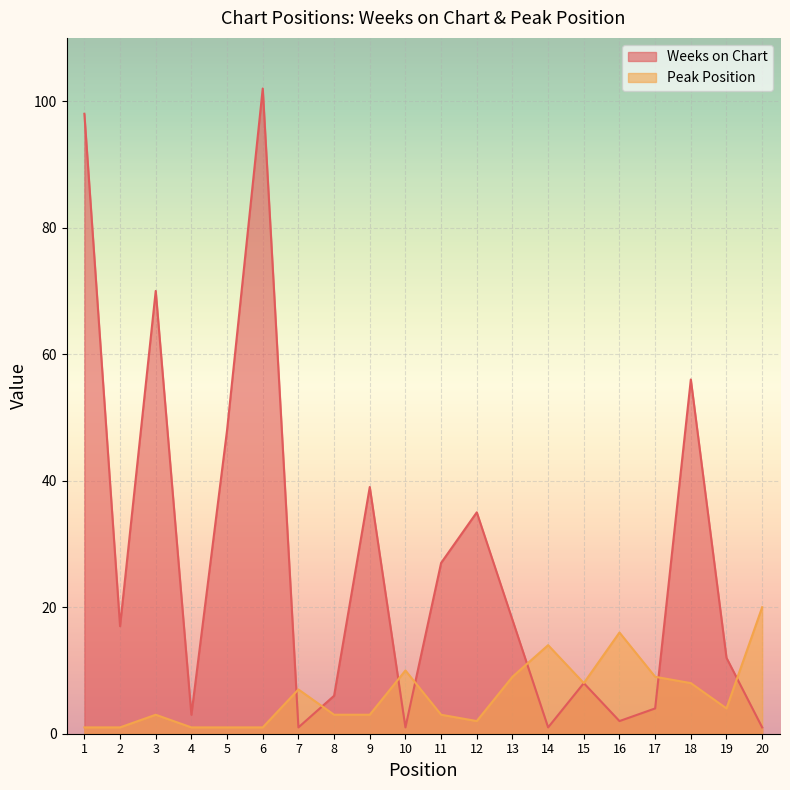

List the labels in order of Weeks on Chart value, largest first.

6, 1, 3, 18, 5, 9, 12, 11, 13, 2, 19, 15, 8, 17, 4, 16, 7, 10, 14, 20